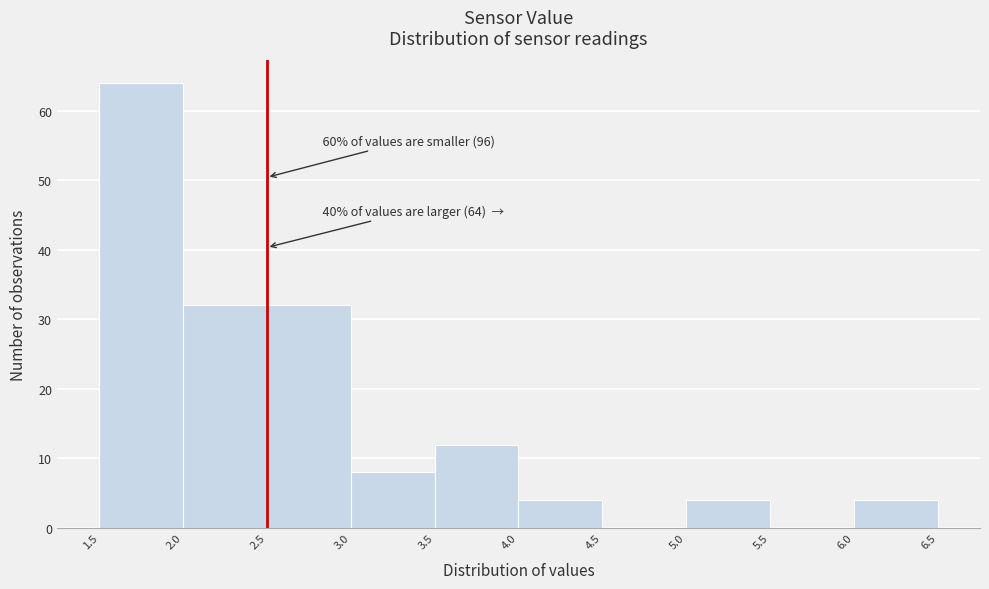

Which range on the x-axis has the tallest bar?

1.5 to 2.0